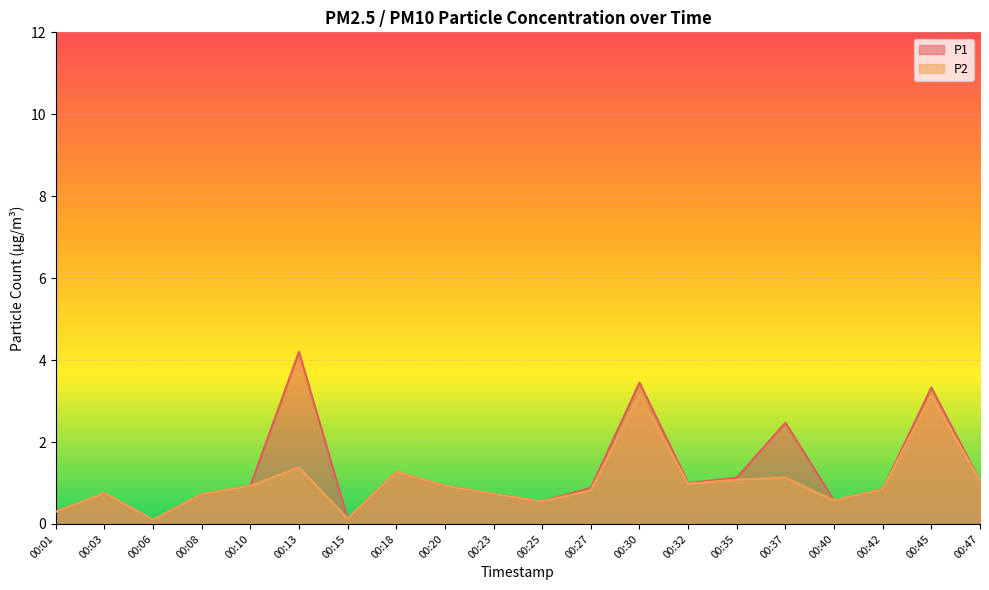

Does the chart display data point markers on the line(s)?

No